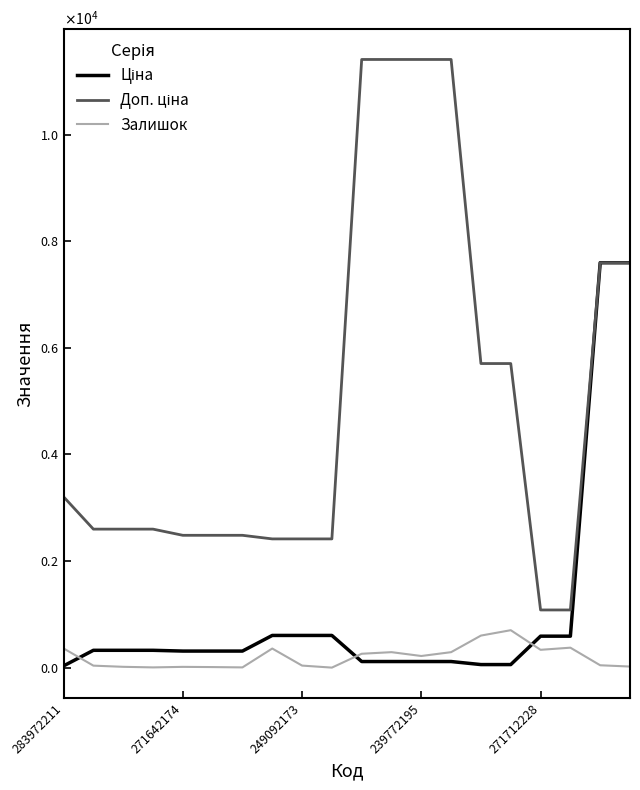

Is this an area chart (filled region under the line)?

No